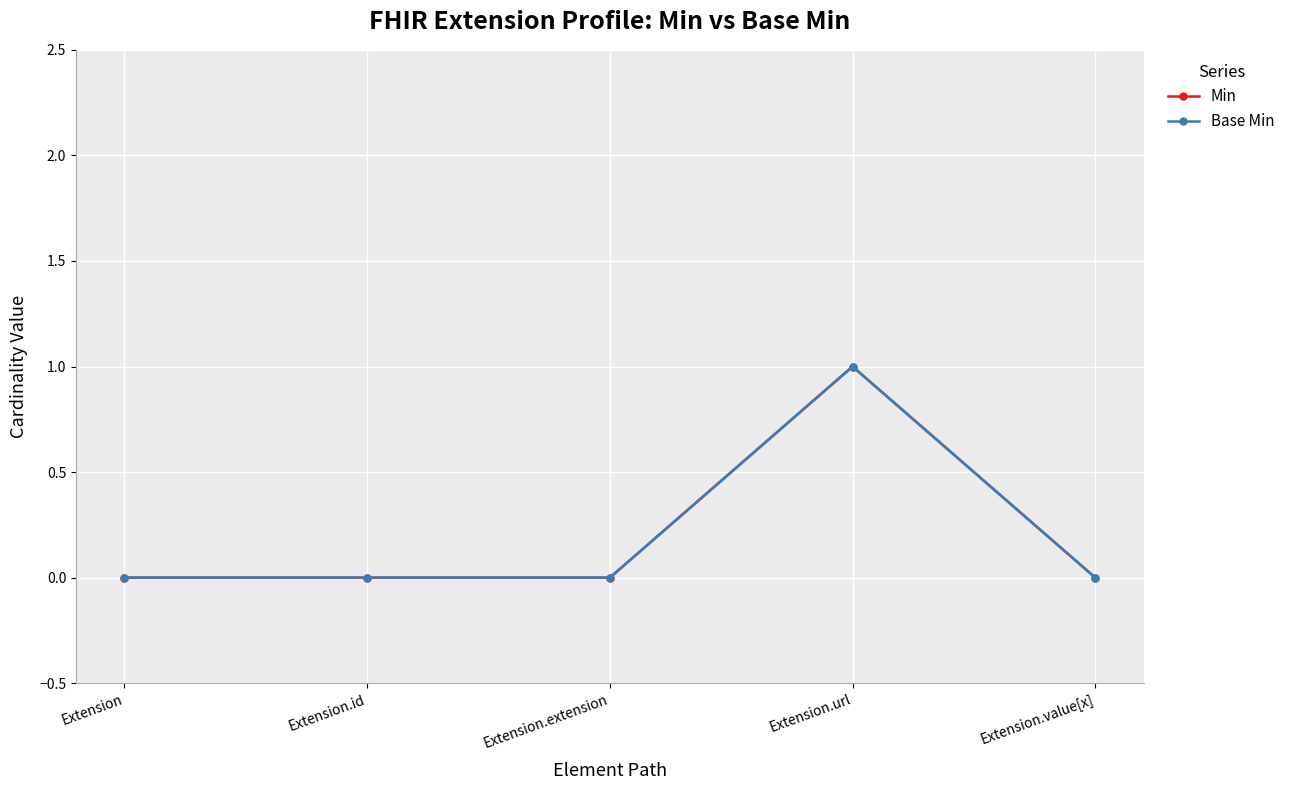

True or false: Base Min has a value of 0 at Extension.

True